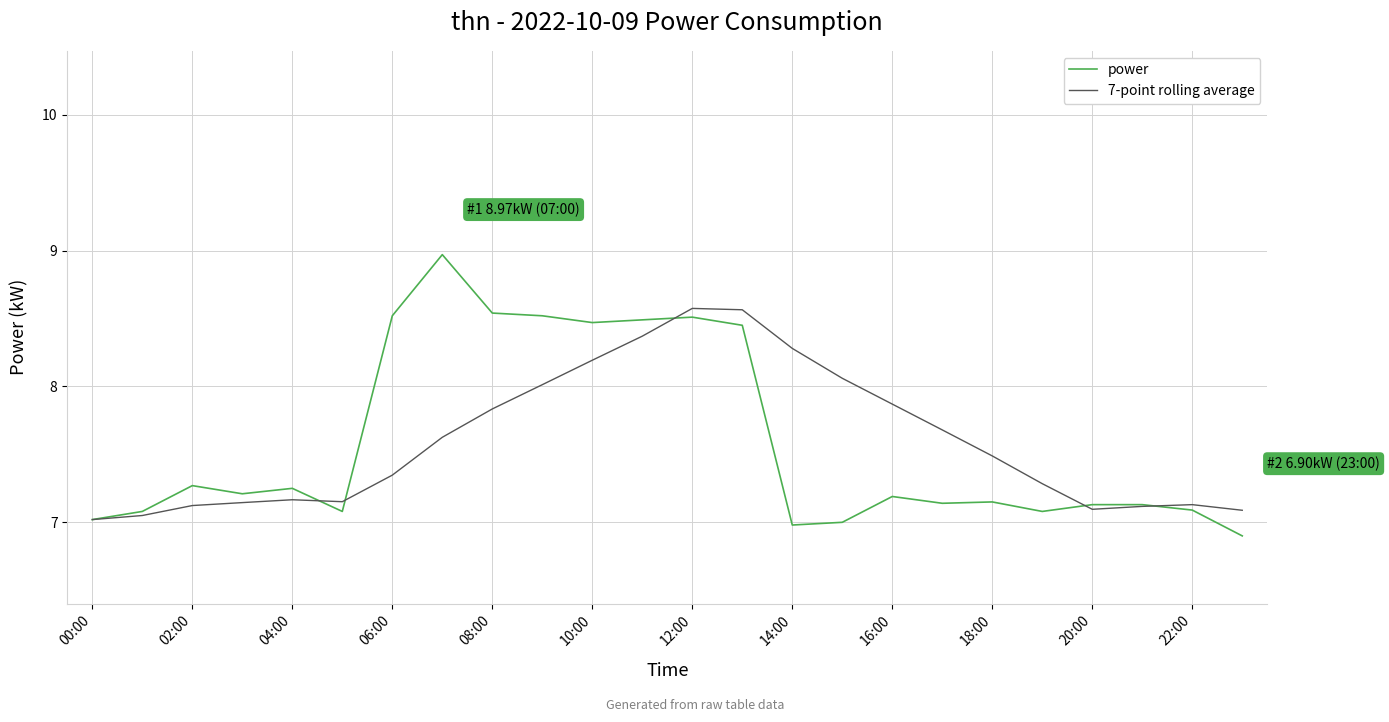

Which series has the largest range (max minus min)?

power